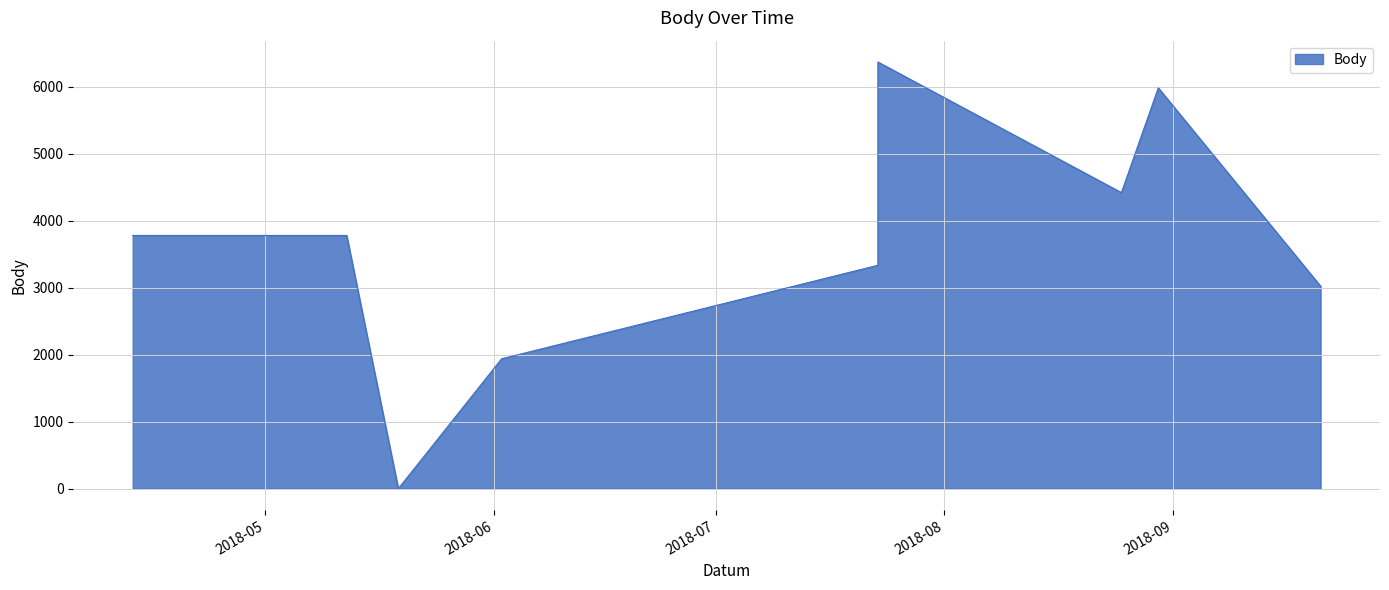

What is the label of the 7th point from the left?

2018-08-25